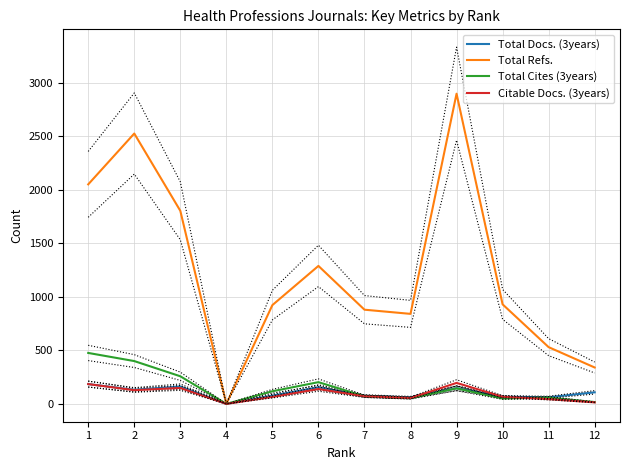

What are all the series names shown in the legend?

Total Docs. (3years), Total Refs., Total Cites (3years), Citable Docs. (3years)